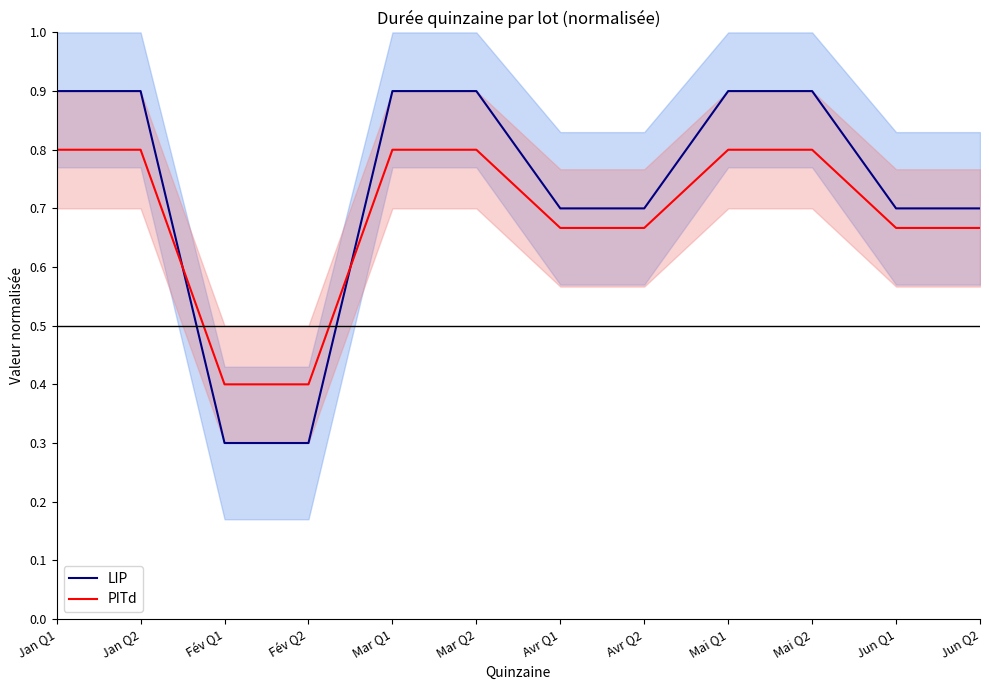

Reading left to right, what are all the values shown in this chart?

LIP: 0.9	0.9	0.3	0.3	0.9	0.9	0.7	0.7	0.9	0.9	0.7	0.7
PITd: 0.8	0.8	0.4	0.4	0.8	0.8	0.7	0.7	0.8	0.8	0.7	0.7